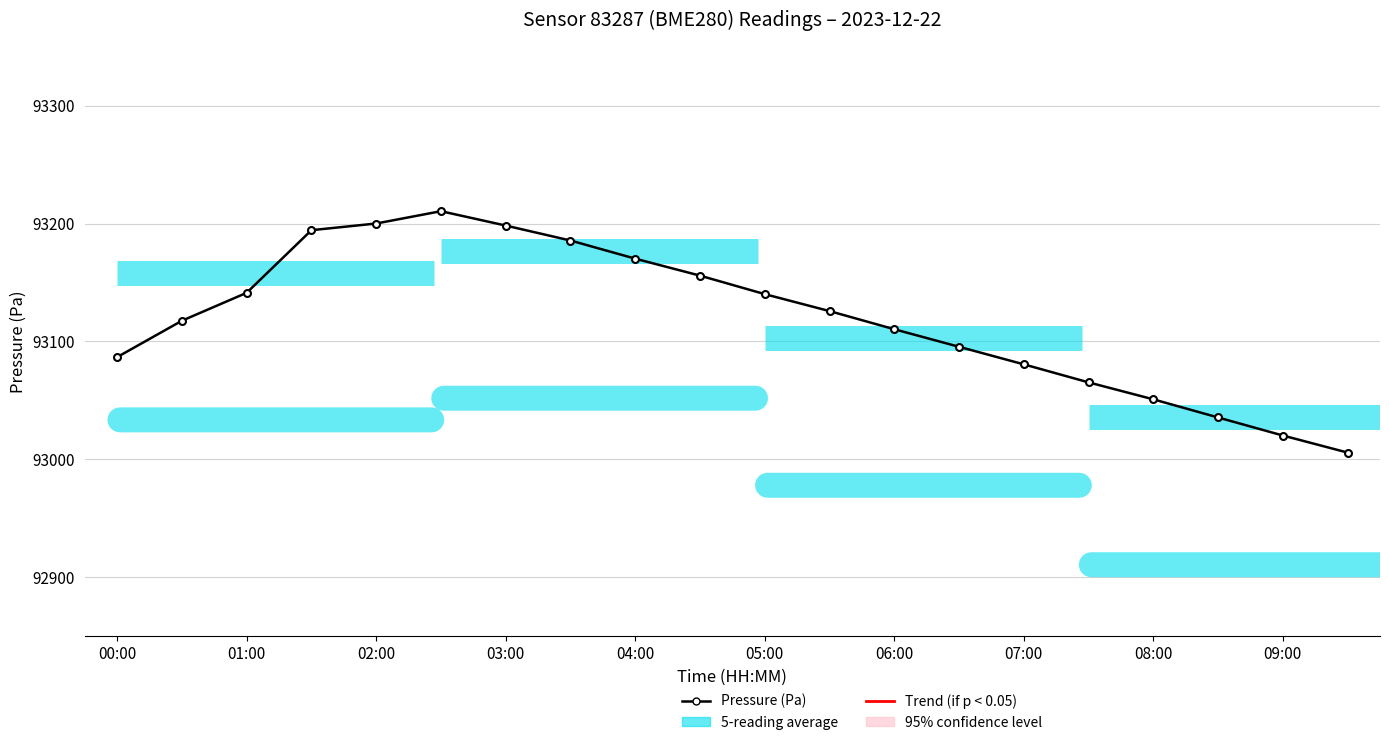

What is the difference between the second highest and minimum values?

194.4